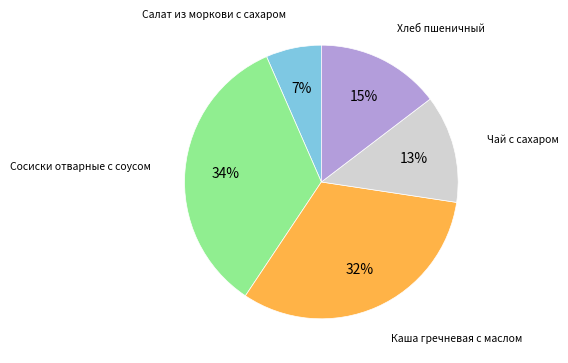

Which category has the biggest portion of the pie?

Сосиски отварные с соусом